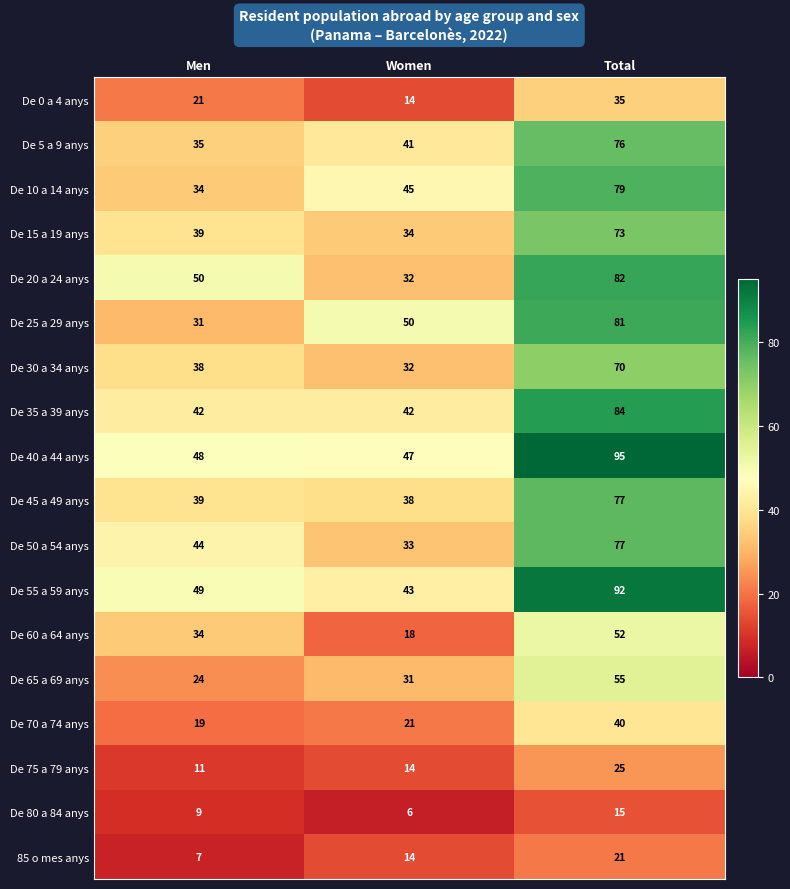

What is the spread (max minus min) of values at Men?

43